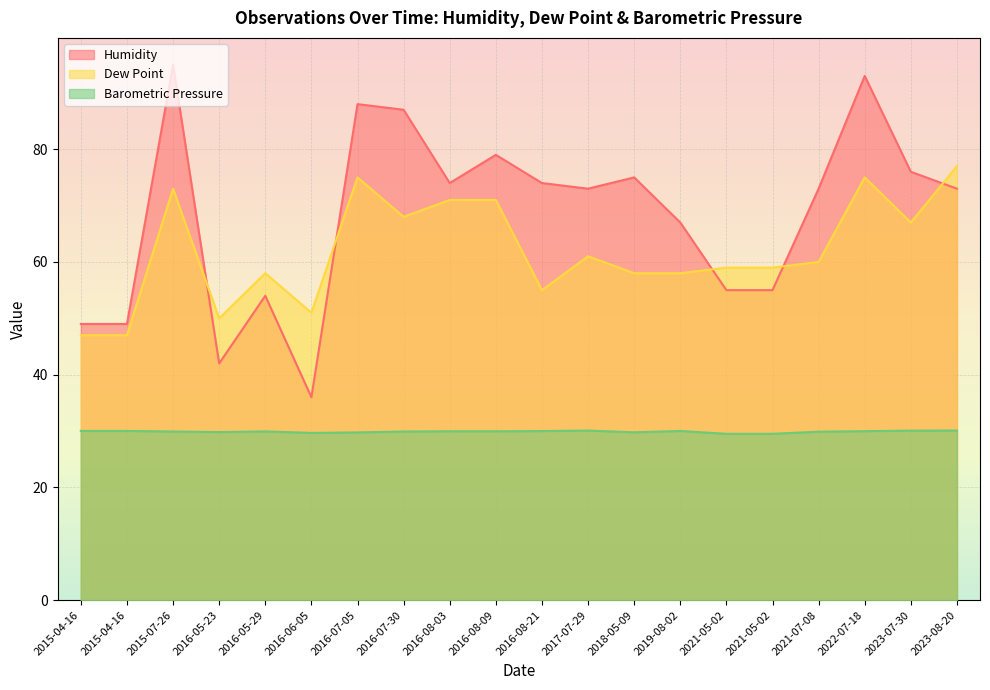

Reading left to right, extract all data points from this chart.

Humidity: 2015-04-16=49.0	2015-04-16=49.0	2015-07-26=95.0	2016-05-23=42.0	2016-05-29=54.0	2016-06-05=36.0	2016-07-05=88.0	2016-07-30=87.0	2016-08-03=74.0	2016-08-09=79.0	2016-08-21=74.0	2017-07-29=73.0	2018-05-09=75.0	2019-08-02=67.0	2021-05-02=55.0	2021-05-02=55.0	2021-07-08=73.0	2022-07-18=93.0	2023-07-30=76.0	2023-08-20=73.0
Dew Point: 2015-04-16=47.0	2015-04-16=47.0	2015-07-26=73.0	2016-05-23=50.0	2016-05-29=58.0	2016-06-05=51.0	2016-07-05=75.0	2016-07-30=68.0	2016-08-03=71.0	2016-08-09=71.0	2016-08-21=55.0	2017-07-29=61.0	2018-05-09=58.0	2019-08-02=58.0	2021-05-02=59.0	2021-05-02=59.0	2021-07-08=60.0	2022-07-18=75.0	2023-07-30=67.0	2023-08-20=77.0
Barometric Pressure: 2015-04-16=30.0	2015-04-16=30.0	2015-07-26=29.9	2016-05-23=29.8	2016-05-29=29.9	2016-06-05=29.7	2016-07-05=29.8	2016-07-30=29.9	2016-08-03=30.0	2016-08-09=30.0	2016-08-21=30.0	2017-07-29=30.1	2018-05-09=29.8	2019-08-02=30.0	2021-05-02=29.5	2021-05-02=29.5	2021-07-08=29.9	2022-07-18=30.0	2023-07-30=30.1	2023-08-20=30.1